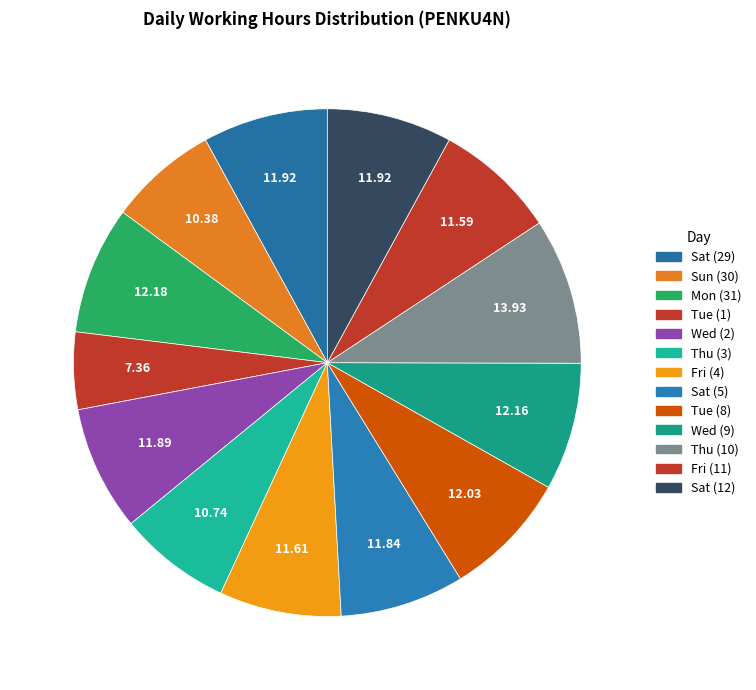

How many segments does this pie chart have?

13